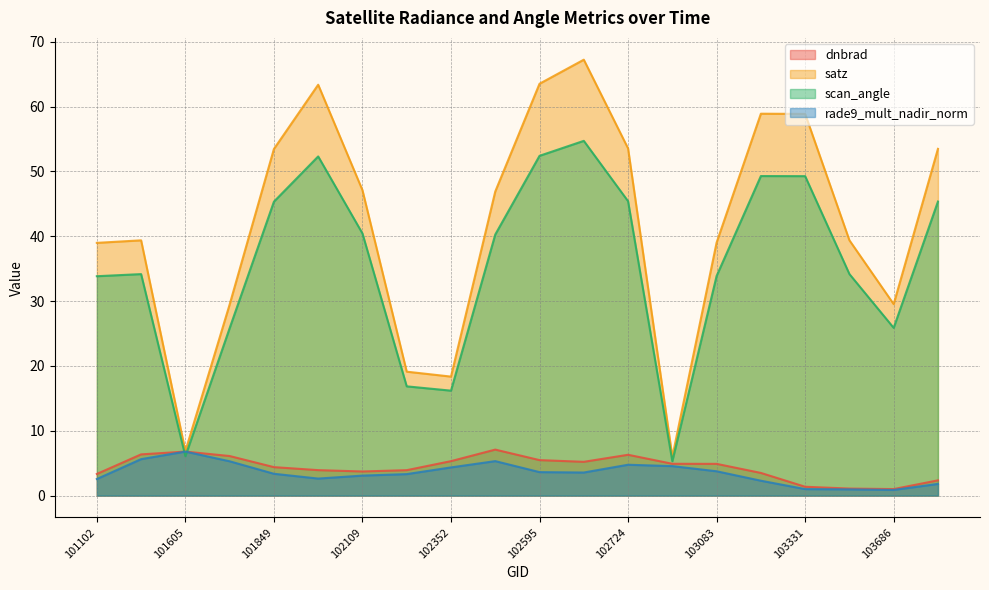

Which series has the widest spread of values?

satz